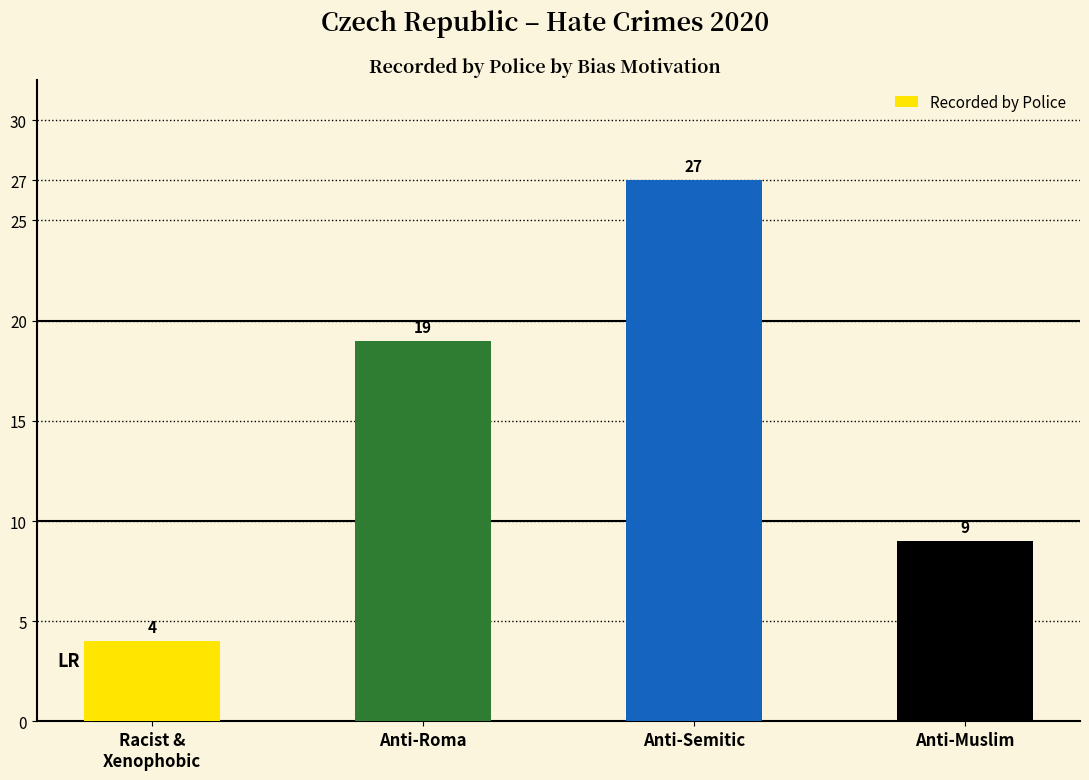

Does the chart contain any negative values?

No